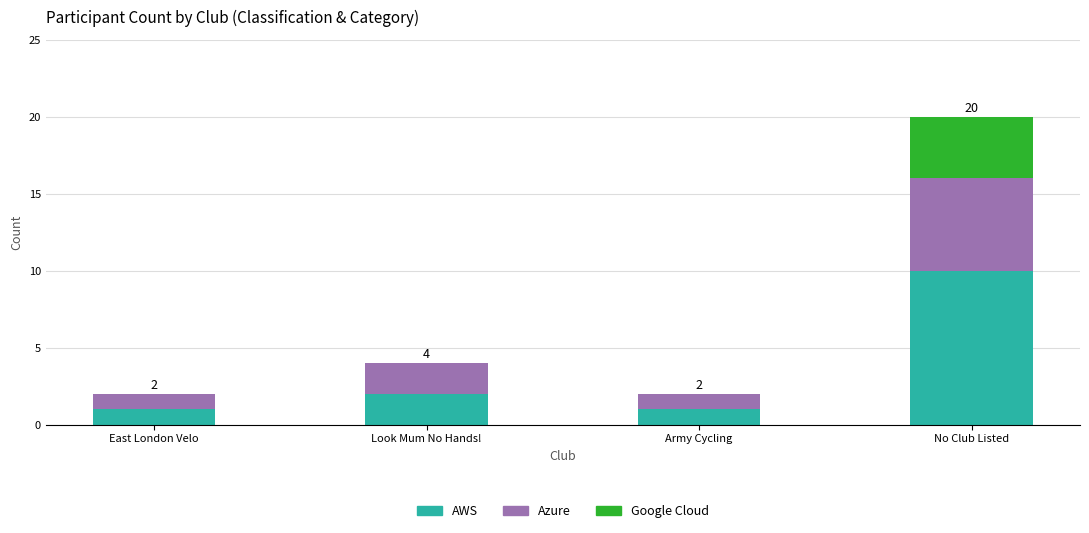

Reading left to right, list the values for the AWS series.

East London Velo=1	Look Mum No Hands!=2	Army Cycling=1	No Club Listed=10